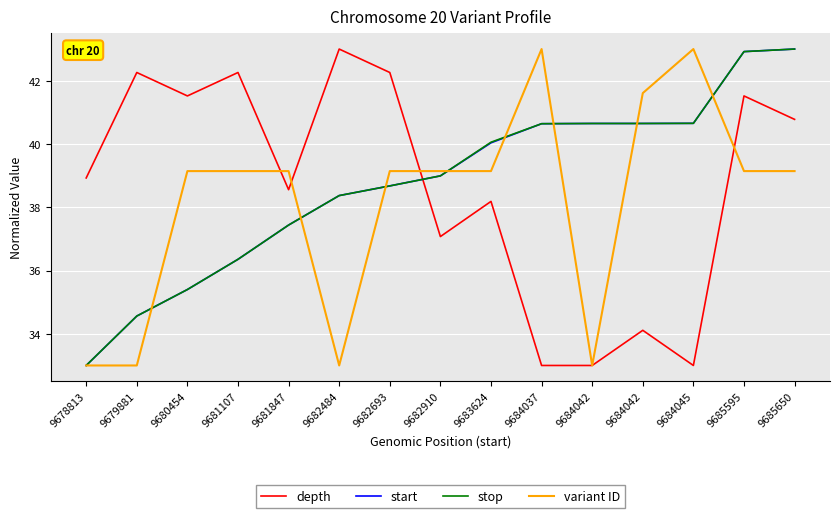

Does the chart display data point markers on the line(s)?

No